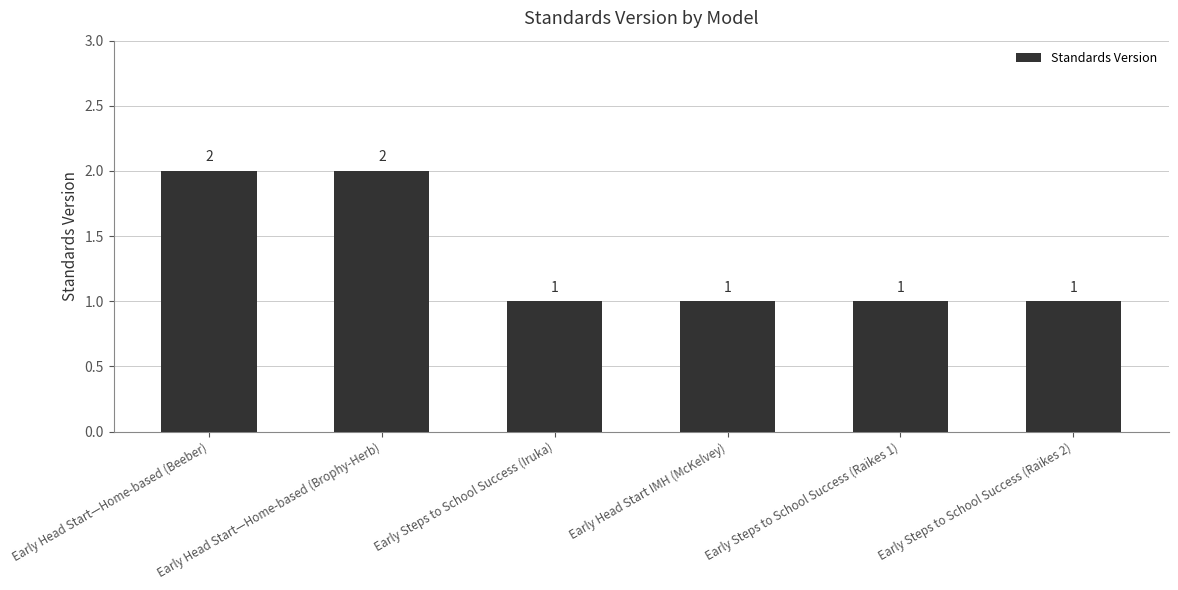

What is the average value?

1